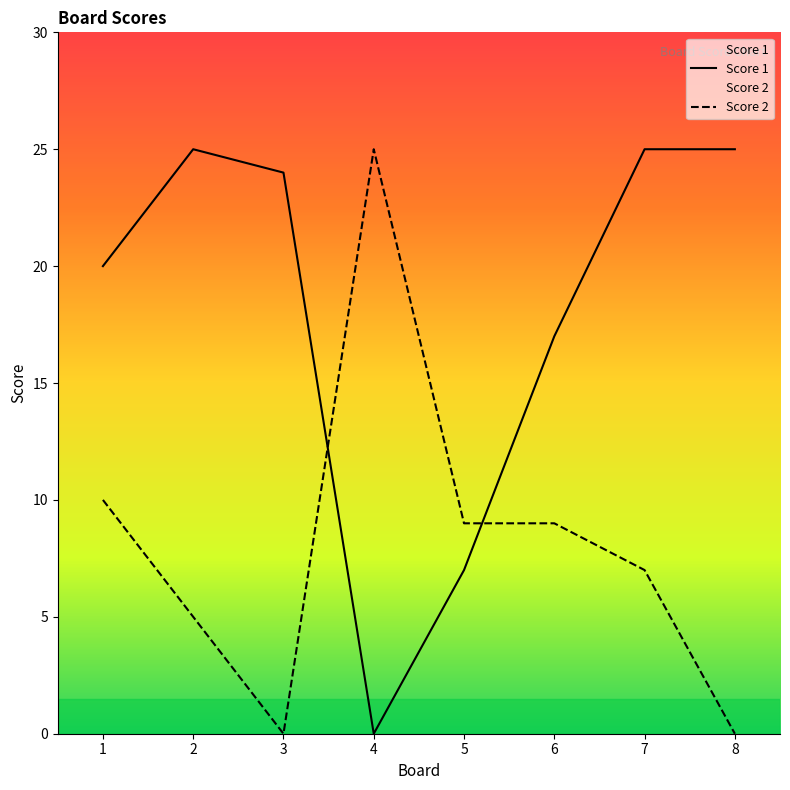

What is the difference between the maximum and second lowest values in the Score 2 series?

25